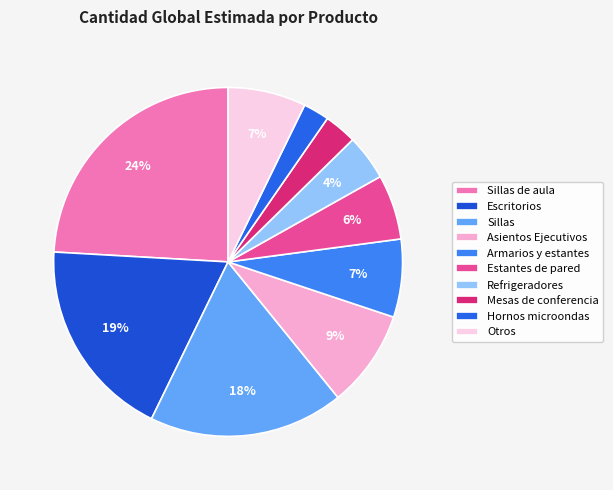

How many segments does this pie chart have?

10